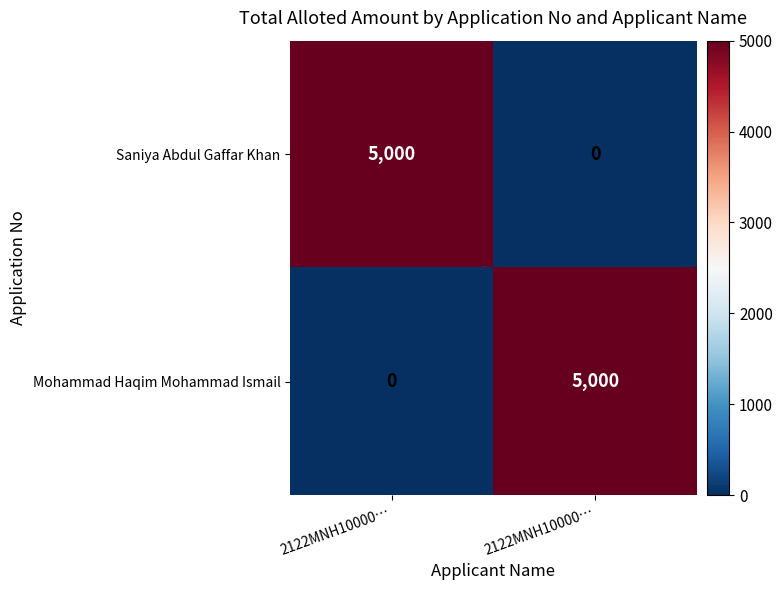

How many distinct data groups are displayed?

2